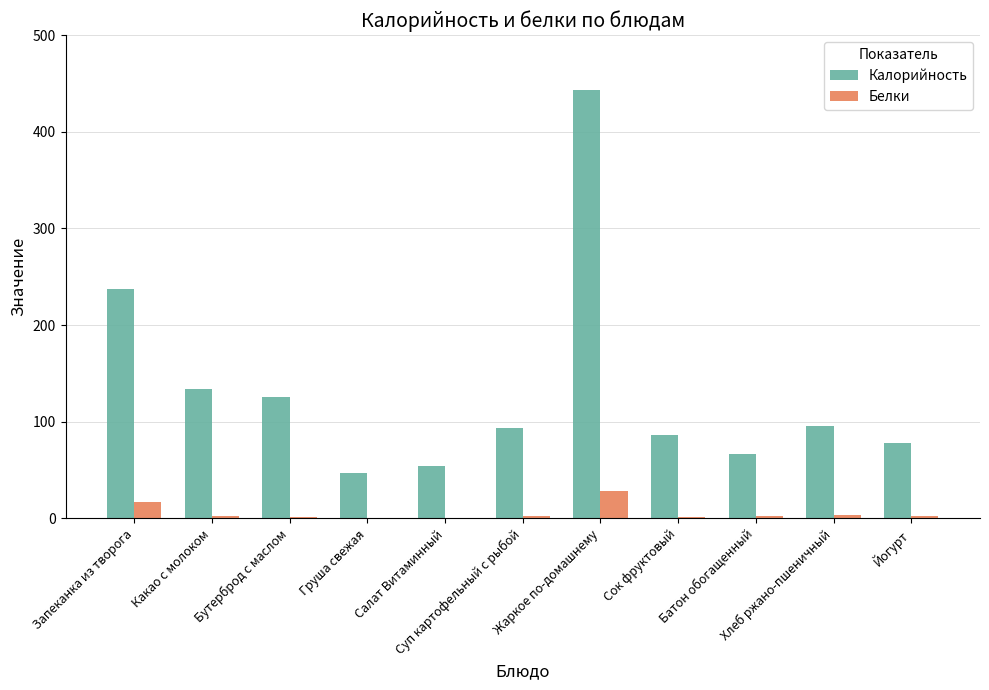

Which series has the largest total across all categories?

Калорийность